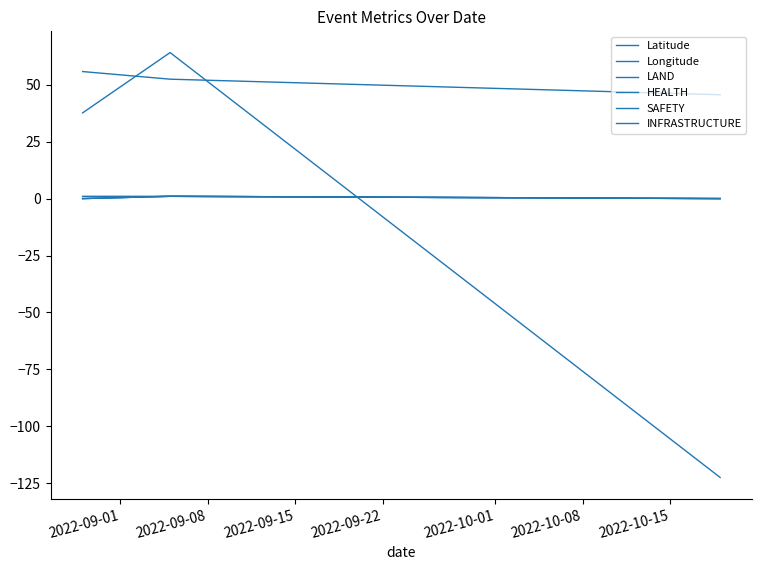

Which series has the widest spread of values?

Longitude